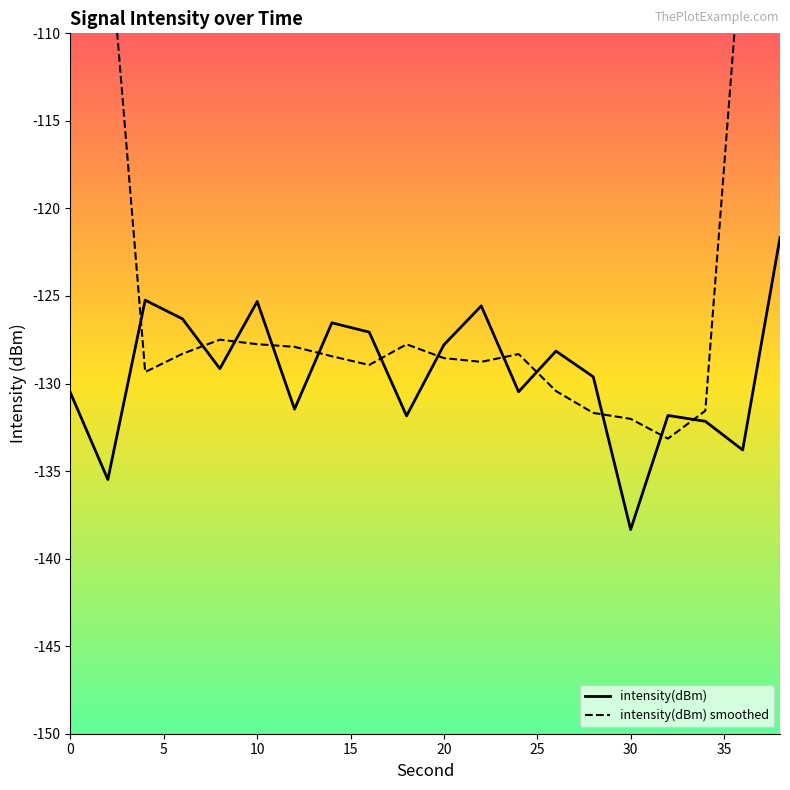

Rank the series by their maximum value, from highest to lowest.

intensity(dBm) smoothed, intensity(dBm)